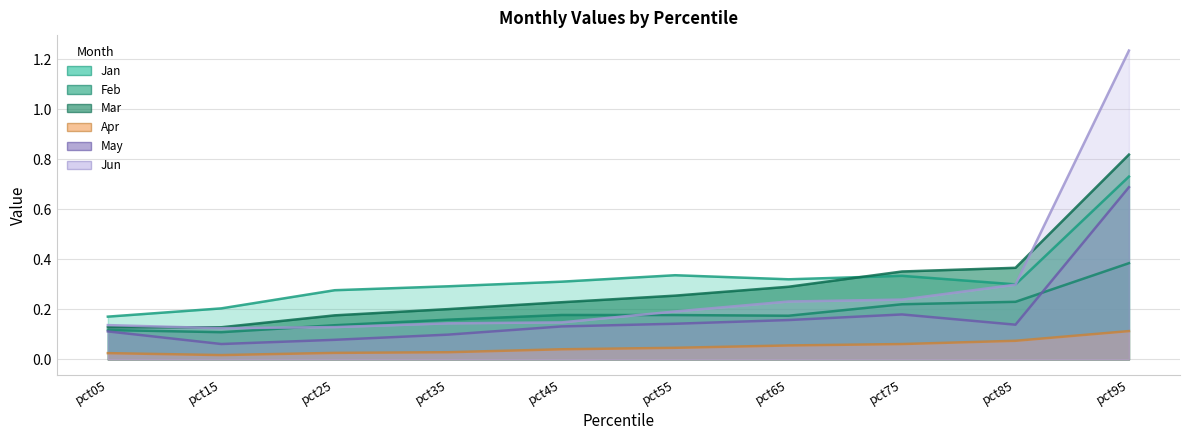

True or false: Apr and Jan intersect in this chart.

False